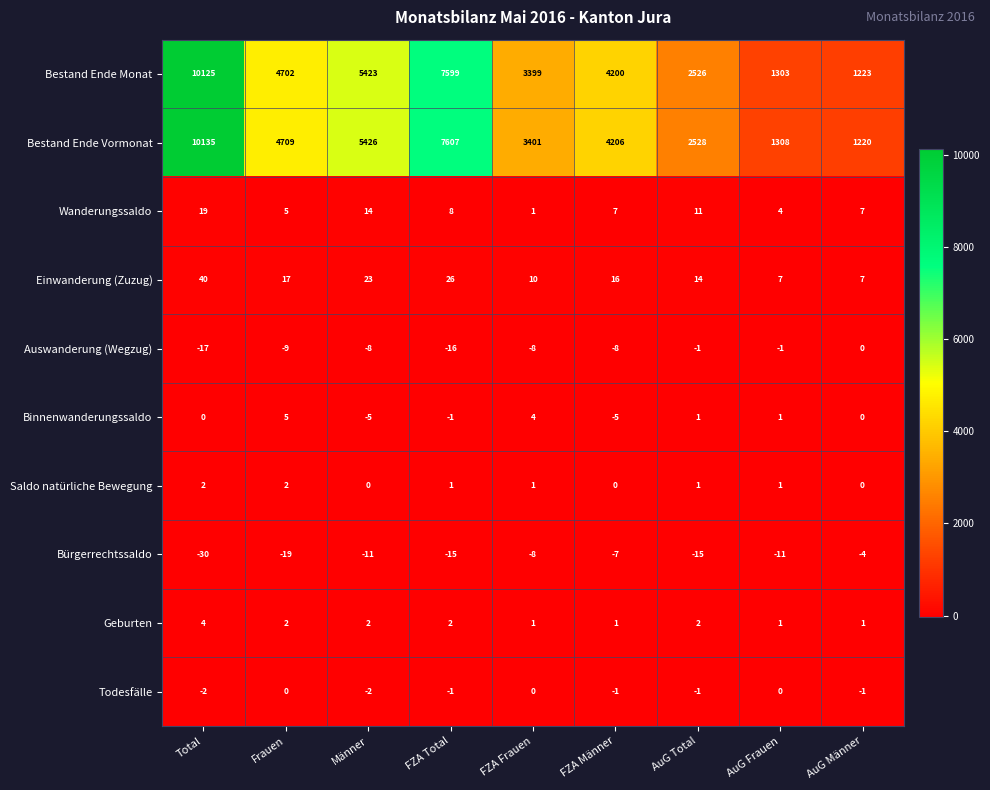

At which label does Bestand Ende Monat first exceed 4200?

Total